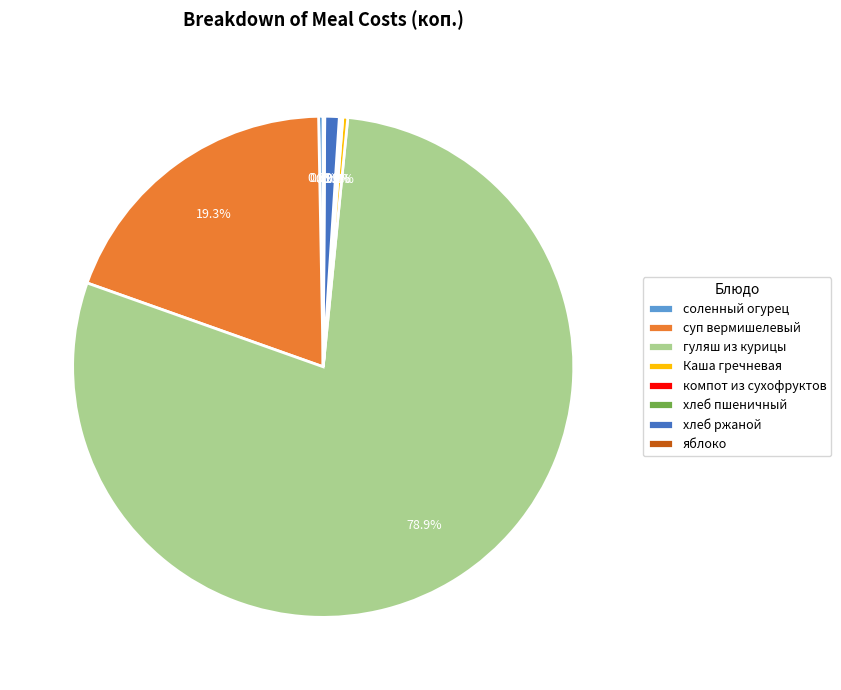

What percentage is the суп вермишелевый slice, to the nearest percent?

19%